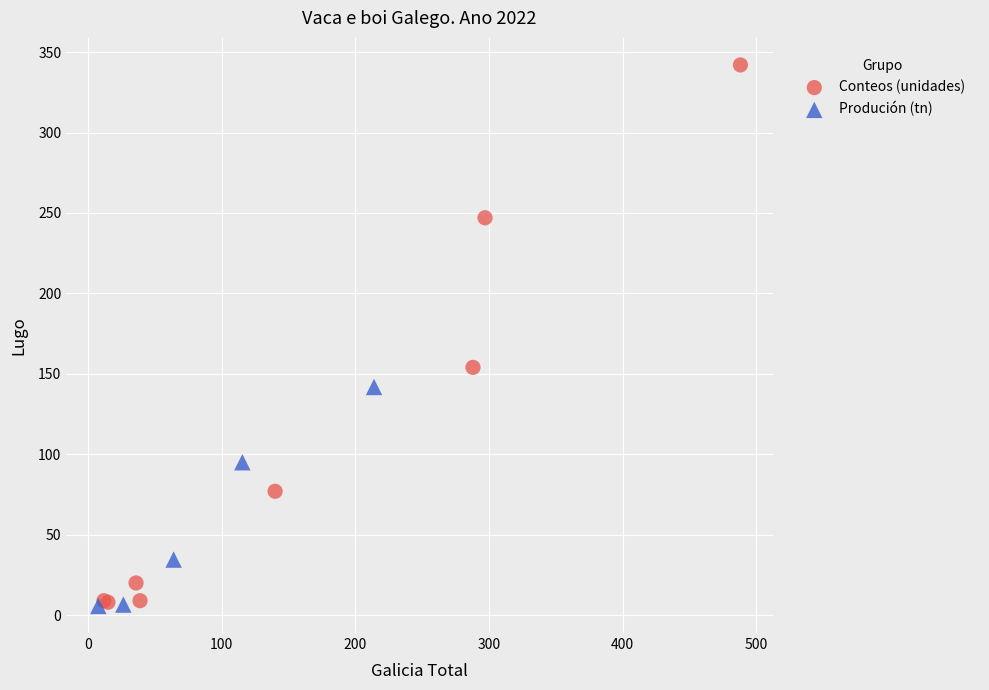

What are all the series names shown in the legend?

Conteos (unidades), Produción (tn)